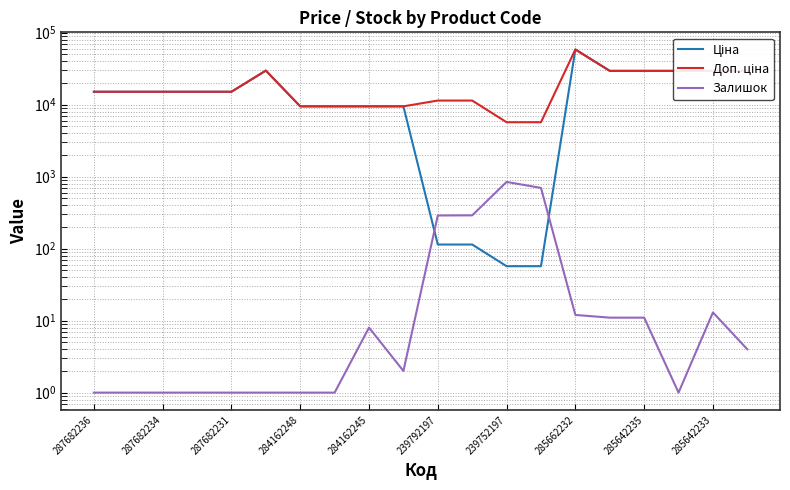

Which series has the largest range (max minus min)?

Ціна